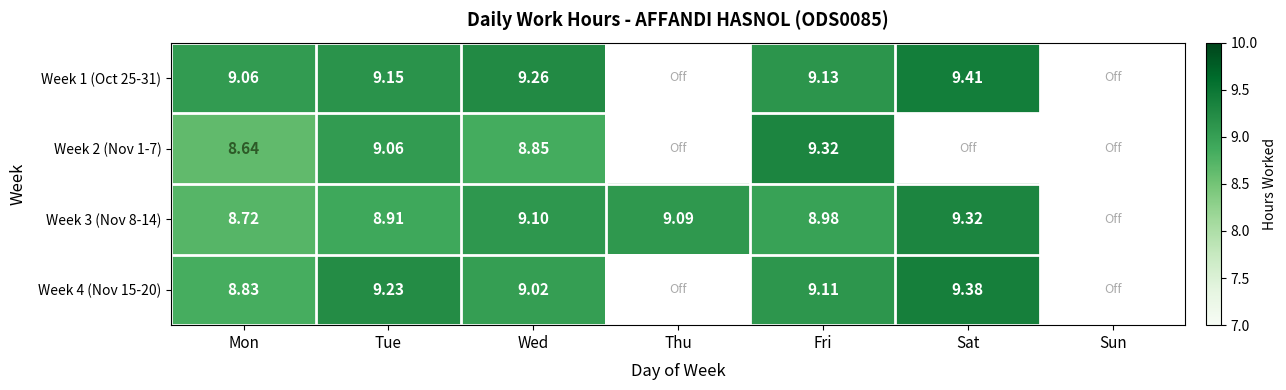

The value of Week 3 (Nov 8-14) at Thu is 16.3. True or false?

False